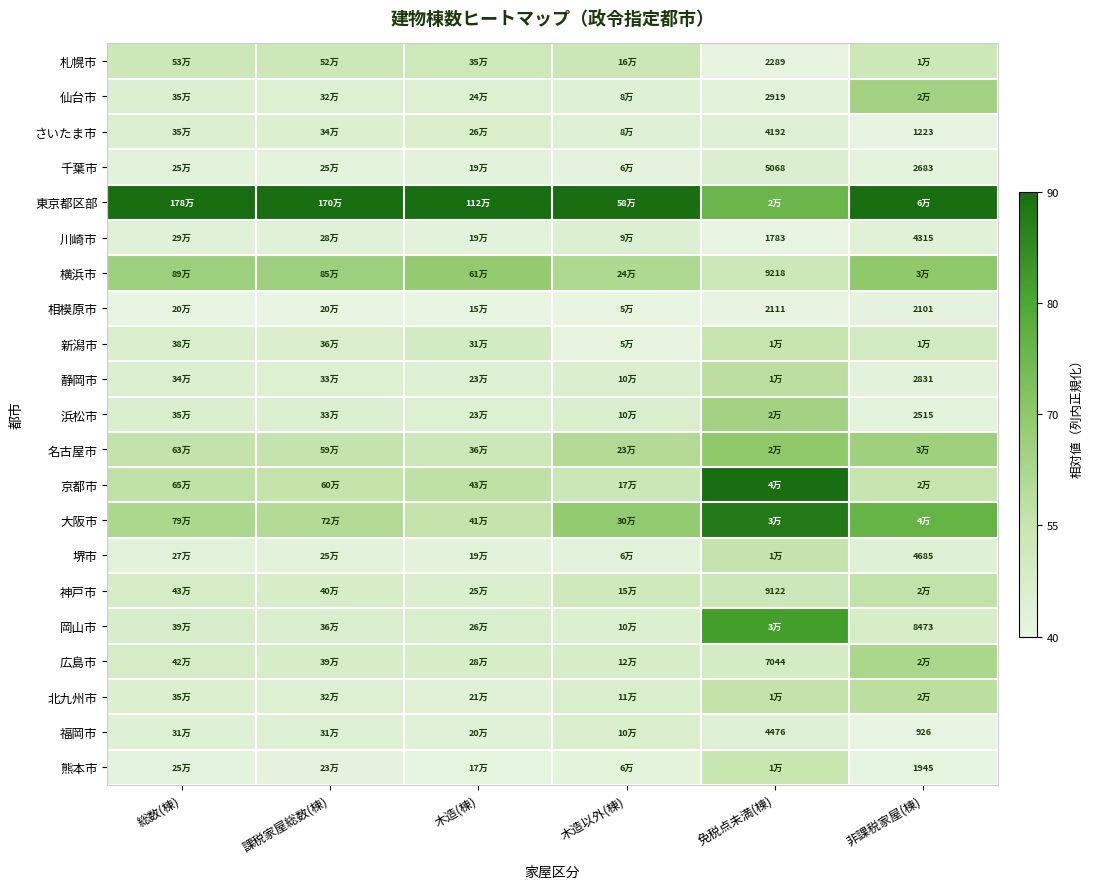

List the labels in order of 東京都区部 value, largest first.

総数(棟), 課税家屋総数(棟), 木造(棟), 木造以外(棟), 非課税家屋(棟), 免税点未満(棟)